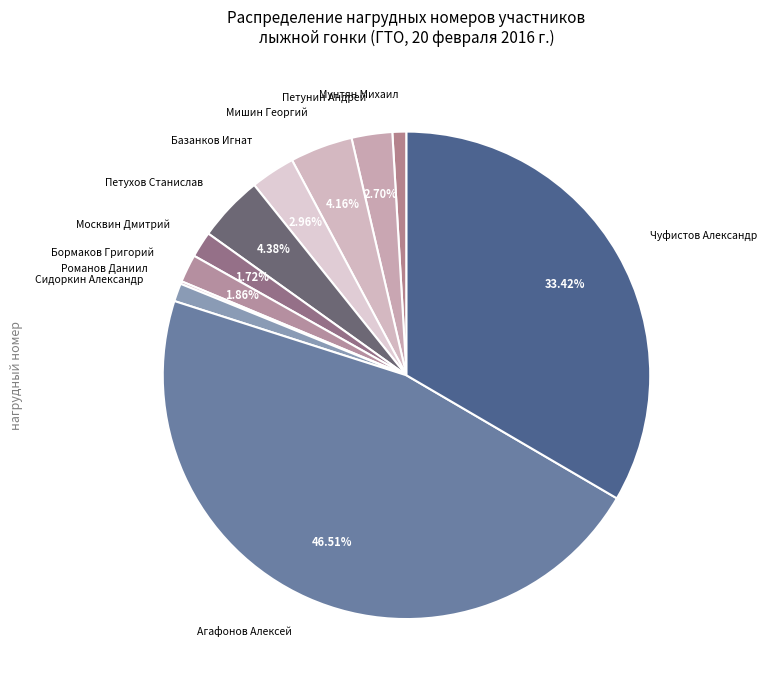

Does Чуфистов Александр represent more than half of the total?

No